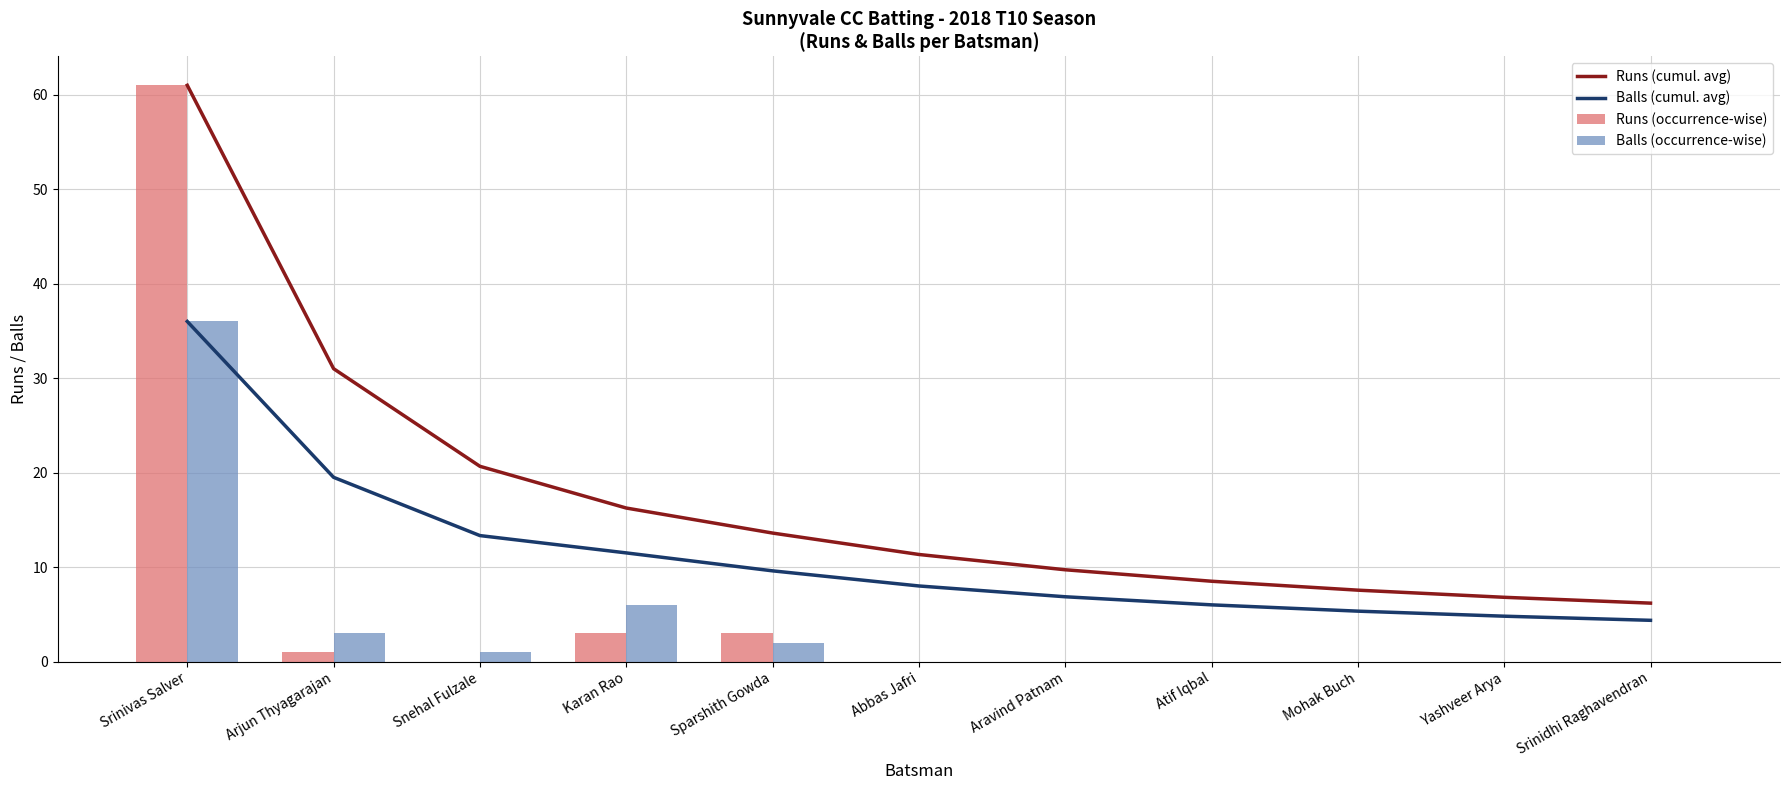

Reading left to right, list all the values displayed in this chart.

Runs (cumul. avg): Srinivas Salver=61.0	Arjun Thyagarajan=31.0	Snehal Fulzale=20.7	Karan Rao=16.2	Sparshith Gowda=13.6	Abbas Jafri=11.3	Aravind Patnam=9.7	Atif Iqbal=8.5	Mohak Buch=7.6	Yashveer Arya=6.8	Srinidhi Raghavendran=6.2
Balls (cumul. avg): Srinivas Salver=36.0	Arjun Thyagarajan=19.5	Snehal Fulzale=13.3	Karan Rao=11.5	Sparshith Gowda=9.6	Abbas Jafri=8.0	Aravind Patnam=6.9	Atif Iqbal=6.0	Mohak Buch=5.3	Yashveer Arya=4.8	Srinidhi Raghavendran=4.4
Runs (occurrence-wise): Srinivas Salver=61.0	Arjun Thyagarajan=1.0	Snehal Fulzale=0.0	Karan Rao=3.0	Sparshith Gowda=3.0	Abbas Jafri=0.0	Aravind Patnam=0.0	Atif Iqbal=0.0	Mohak Buch=0.0	Yashveer Arya=0.0	Srinidhi Raghavendran=0.0
Balls (occurrence-wise): Srinivas Salver=36.0	Arjun Thyagarajan=3.0	Snehal Fulzale=1.0	Karan Rao=6.0	Sparshith Gowda=2.0	Abbas Jafri=0.0	Aravind Patnam=0.0	Atif Iqbal=0.0	Mohak Buch=0.0	Yashveer Arya=0.0	Srinidhi Raghavendran=0.0